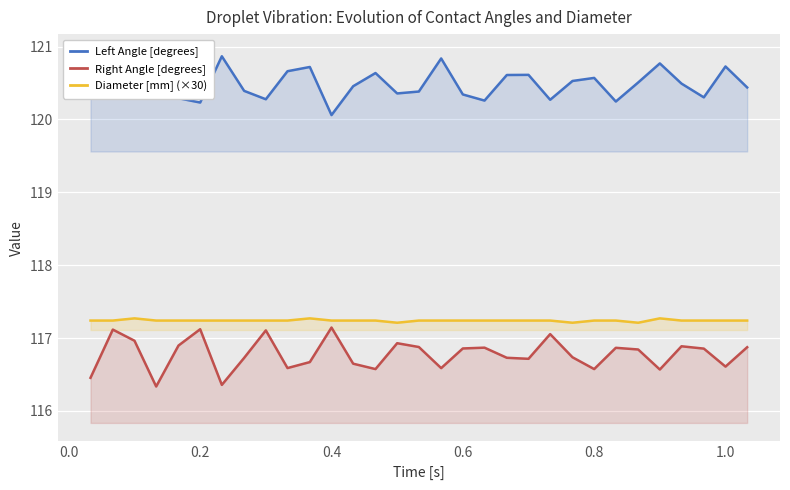

What value does the Right Angle [degrees] series have at 0.4?

117.1